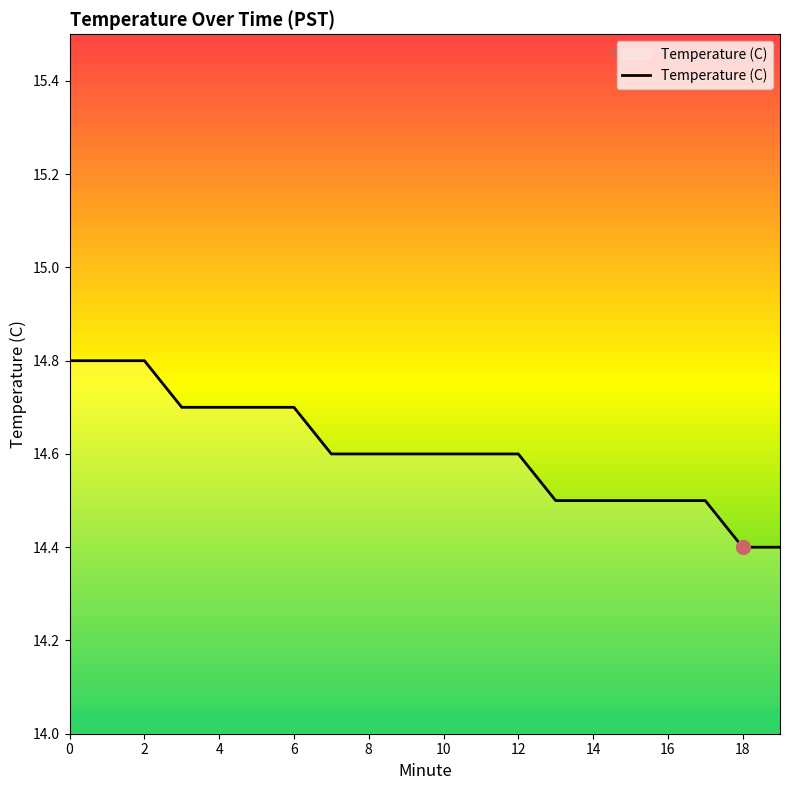

What is the maximum value shown in the chart?

14.8